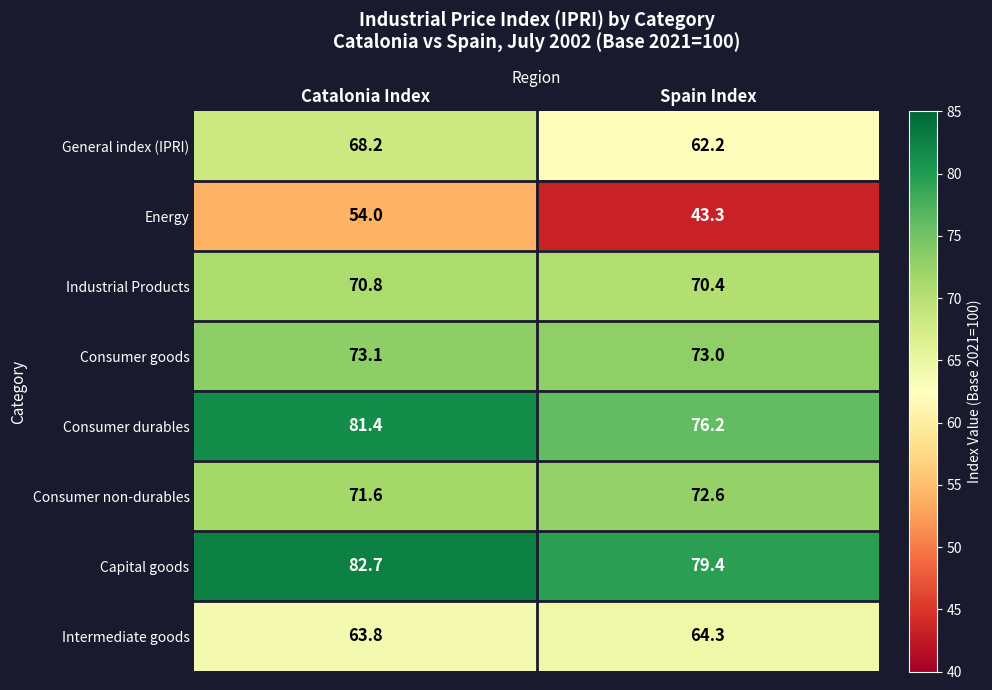

Reading left to right, transcribe all the data shown in this chart.

General index (IPRI): Catalonia Index=68.2	Spain Index=62.2
Energy: Catalonia Index=54.0	Spain Index=43.3
Industrial Products: Catalonia Index=70.8	Spain Index=70.4
Consumer goods: Catalonia Index=73.1	Spain Index=73.0
Consumer durables: Catalonia Index=81.4	Spain Index=76.2
Consumer non-durables: Catalonia Index=71.6	Spain Index=72.6
Capital goods: Catalonia Index=82.7	Spain Index=79.4
Intermediate goods: Catalonia Index=63.8	Spain Index=64.3